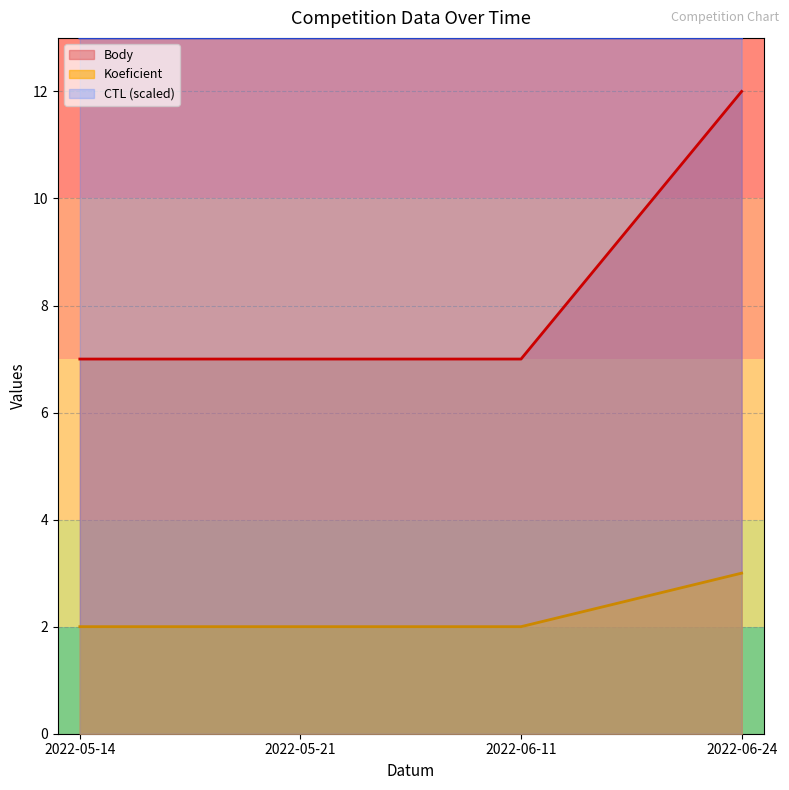

Which category has the lowest value in the CTL series?

2022-05-14